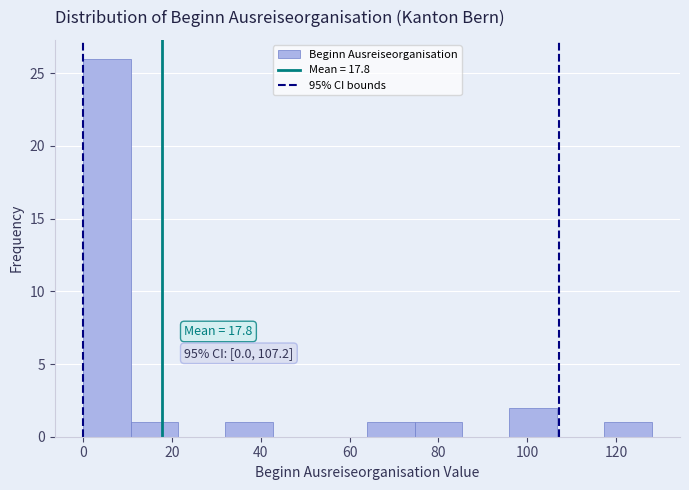

Which range on the x-axis has the tallest bar?

0 to 10